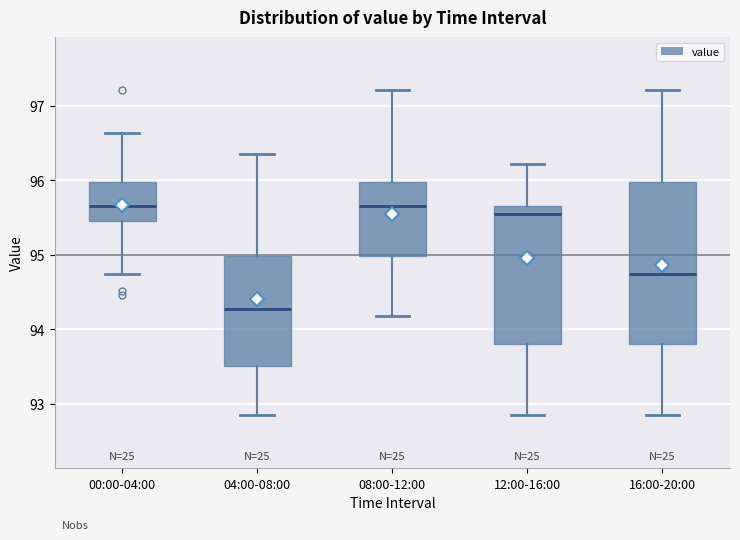

Reading left to right, read every box against the y-axis: the position of its median line, the range the box covers, and the ends of its whiskers. The values are not printed on the chart, so give them approximately, as read against the axis.

00:00-04:00: median 95.7, box 95.5 to 96.0, whiskers 94.7 to 96.6
04:00-08:00: median 94.3, box 93.5 to 95.0, whiskers 92.9 to 96.4
08:00-12:00: median 95.7, box 95.0 to 96.0, whiskers 94.2 to 97.2
12:00-16:00: median 95.6, box 93.8 to 95.7, whiskers 92.9 to 96.2
16:00-20:00: median 94.7, box 93.8 to 96.0, whiskers 92.9 to 97.2